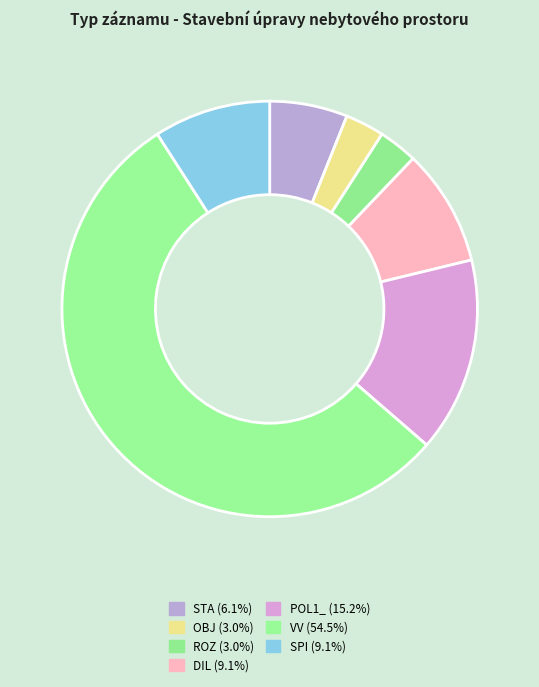

How many segments does this pie chart have?

7